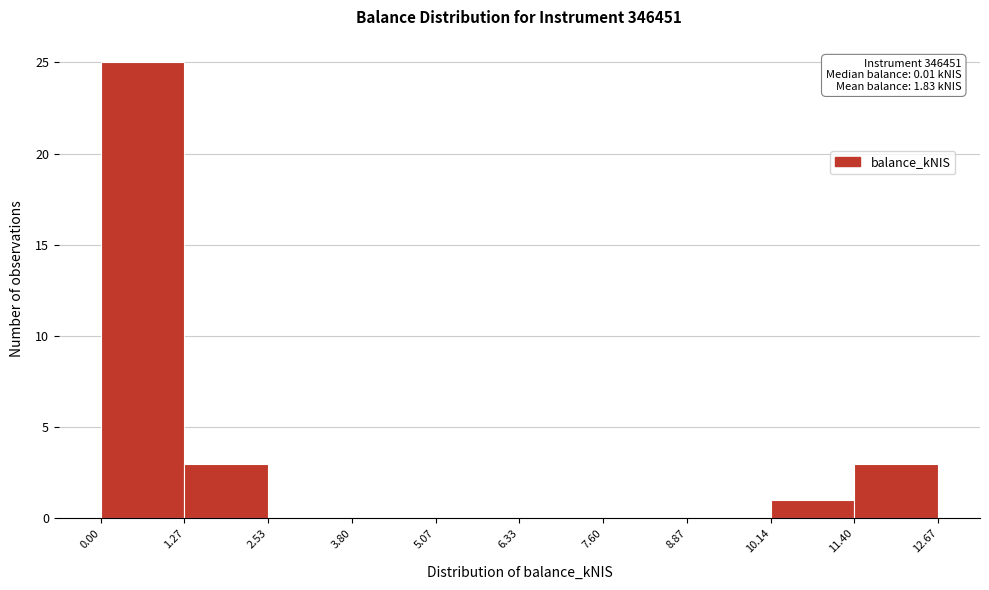

Over which range of the x-axis is the bar tallest?

0.00 to 1.27